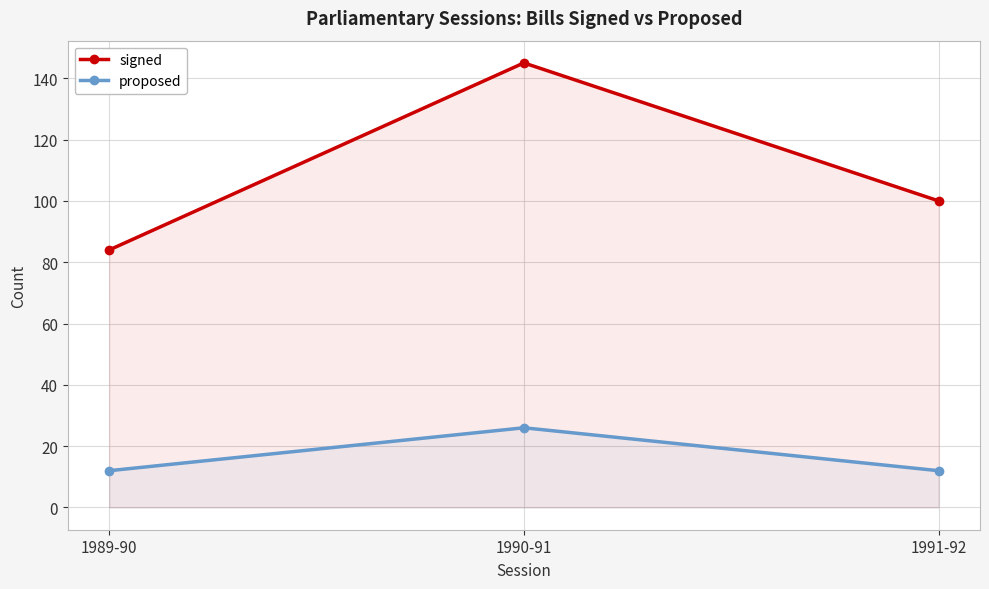

What are all the series names shown in the legend?

signed, proposed